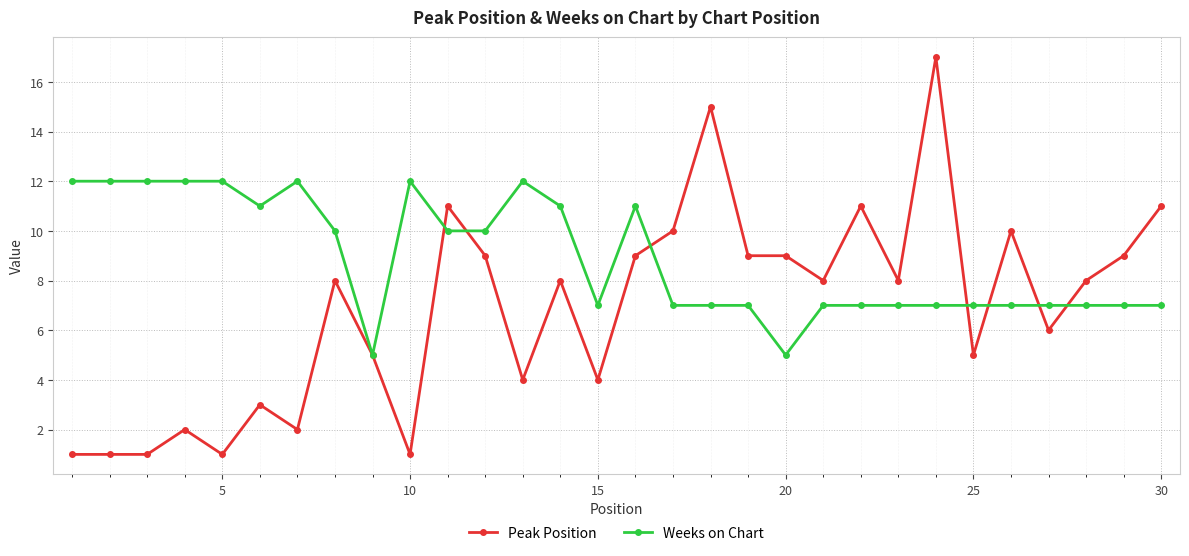

Rank the series by their average value, from lowest to highest.

Peak Position, Weeks on Chart